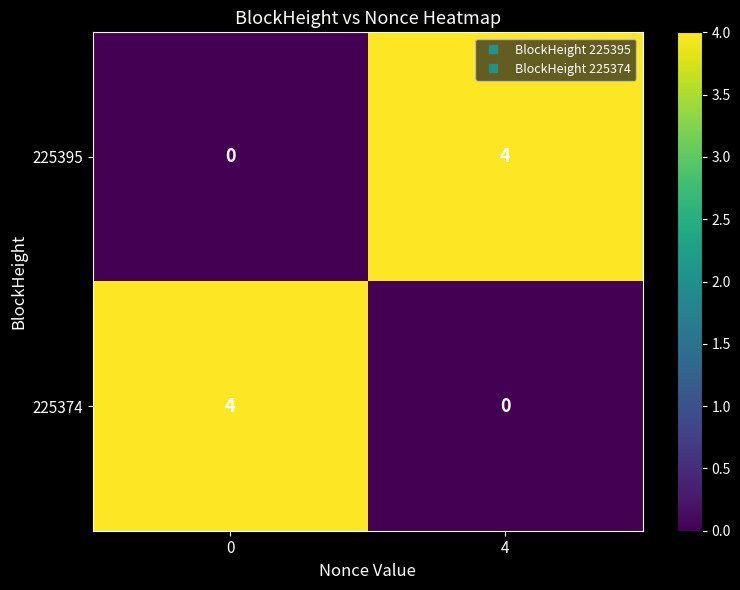

Reading right to left, transcribe all the data shown in this chart.

225395: 4	0
225374: 0	4